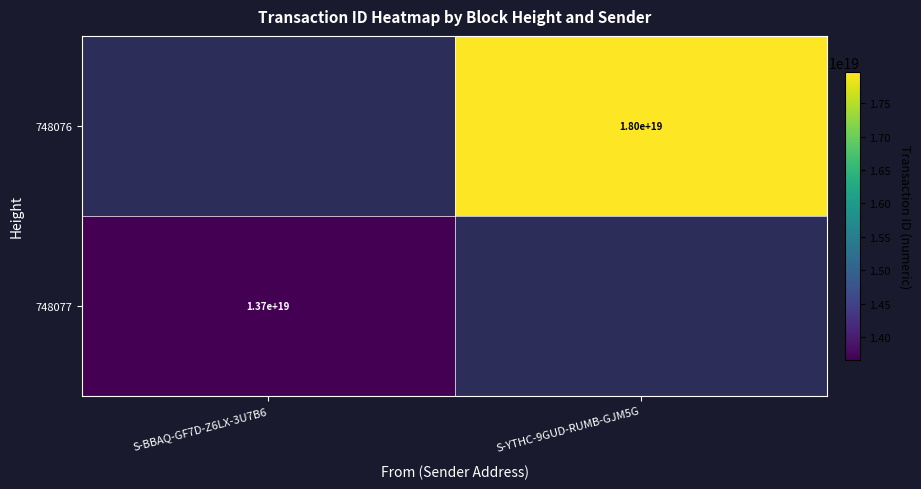

The 748076 series shows 18000000000000000000 at S-YTHC-9GUD-RUMB-GJM5G. True or false?

True